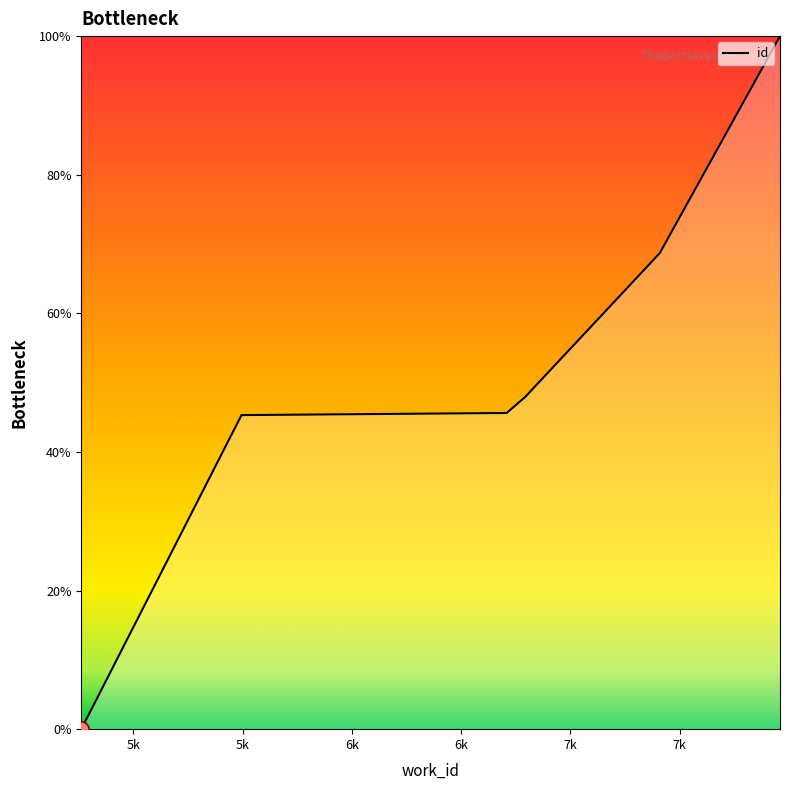

Which has a higher value, 6797 or 7409?

7409